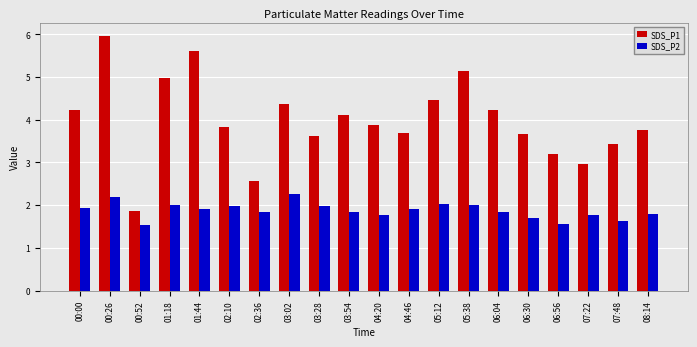

At which label does SDS_P1 reach its peak?

00:26